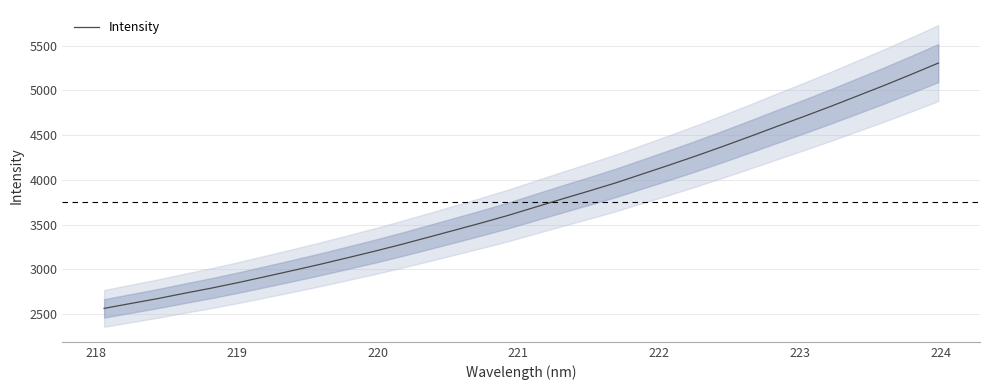

What is the average value?

3749.9